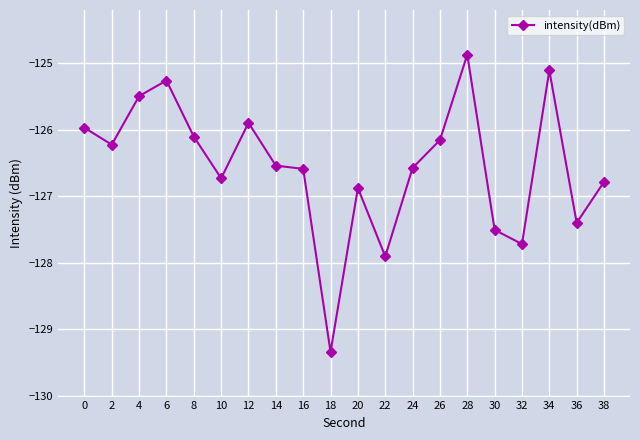

How many lines are shown in the chart?

1